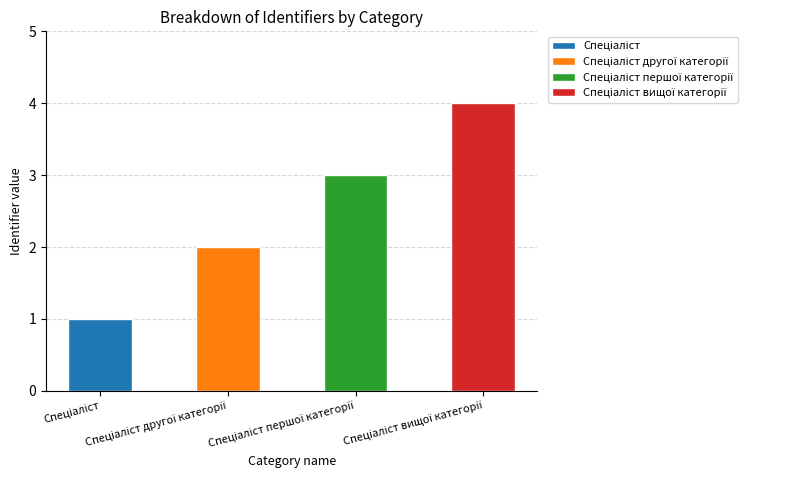

What is the greatest value displayed?

4